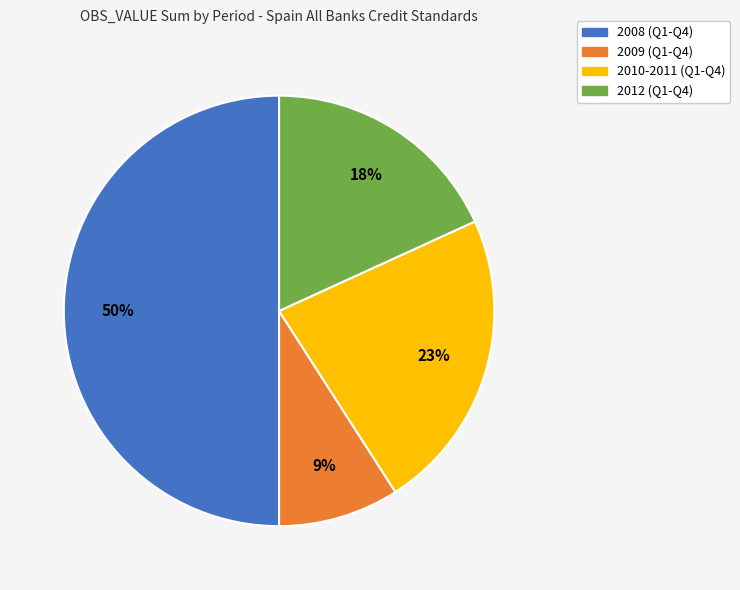

To the nearest percent, what is the difference between the largest and smallest slice percentages?

41%